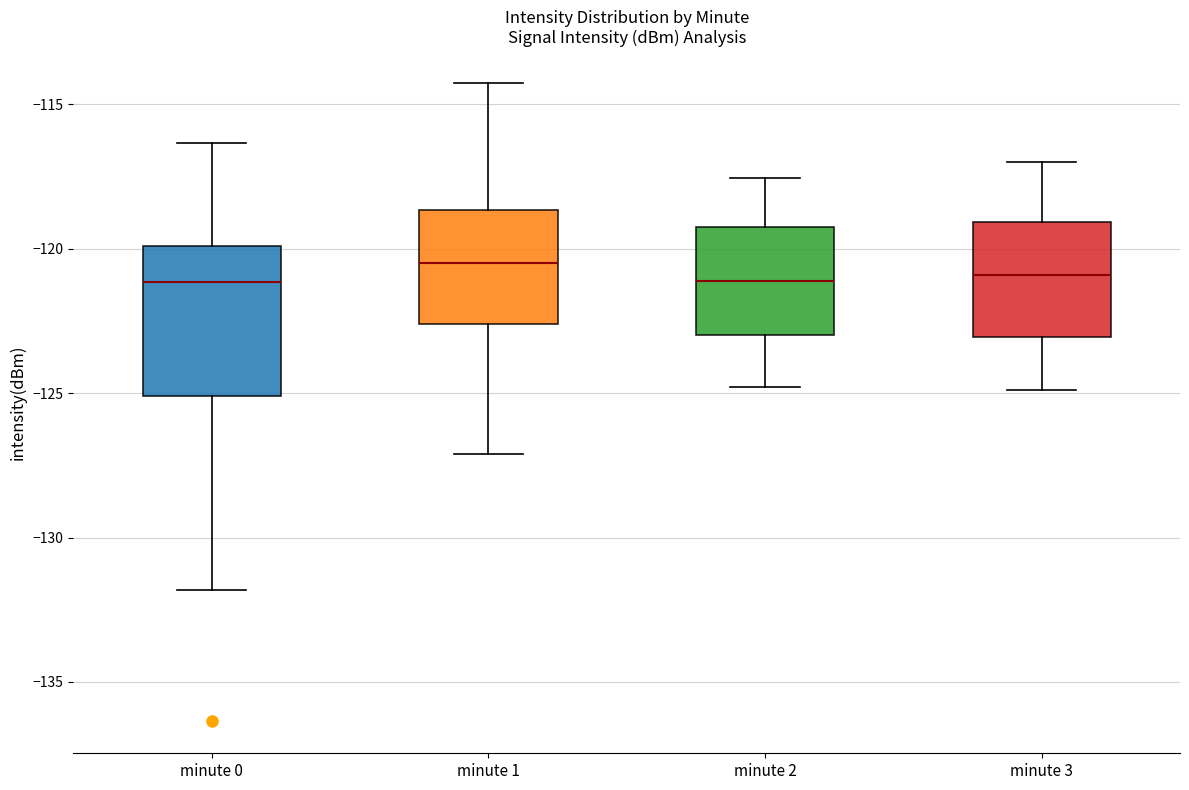

Comparing the boxes themselves (not the whiskers), which one is the tallest?

minute 0